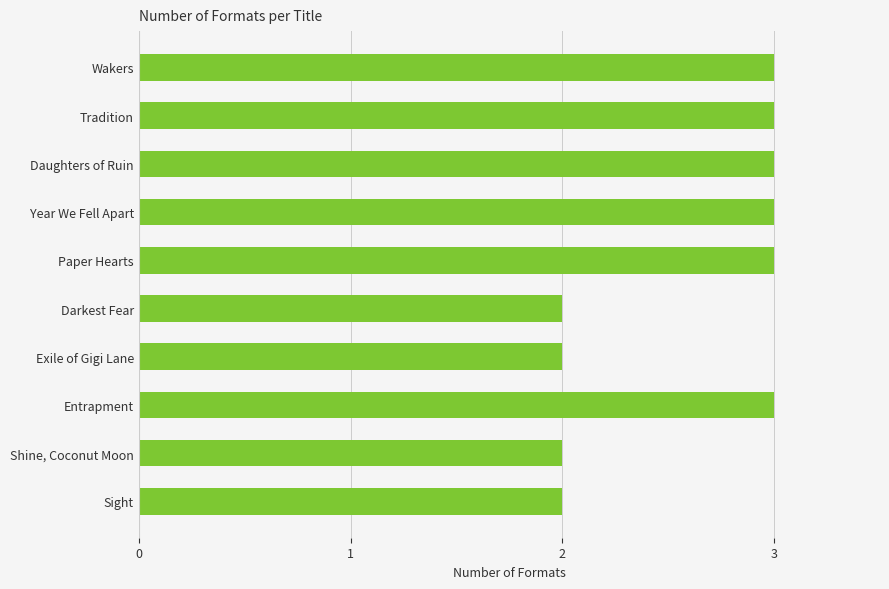

What is the minimum value shown in the chart?

2